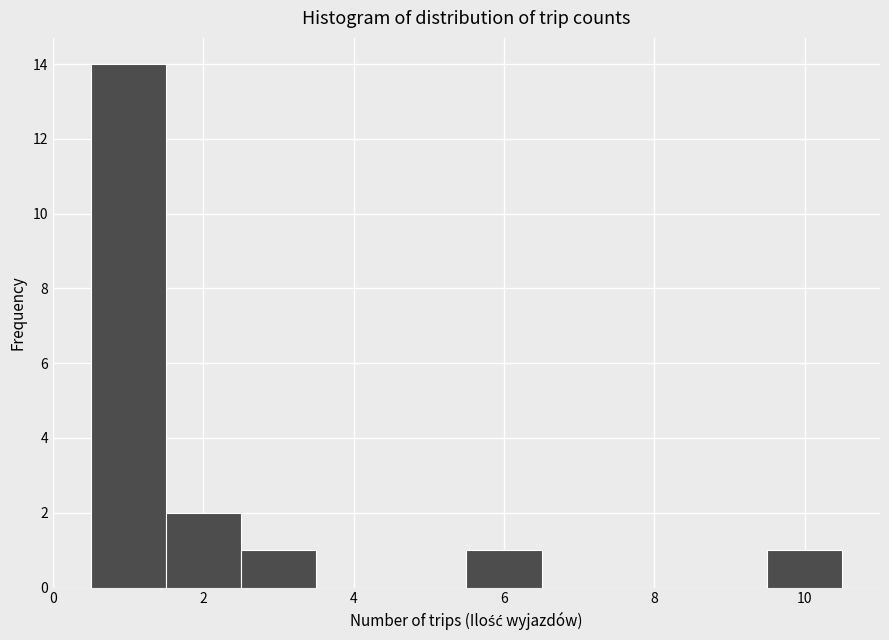

What is the height of the bar covering 2.5 to 3.5 on the x-axis? Neither the bar edges nor the heights are printed on the chart, so give them approximately, as read against the axes.

1